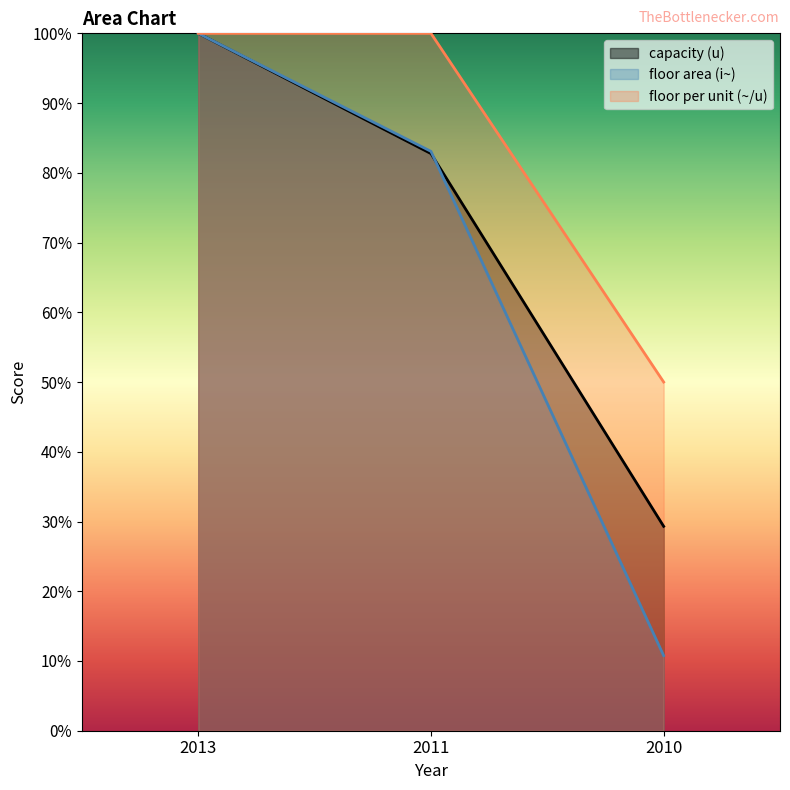

How many data points does each series have?

3